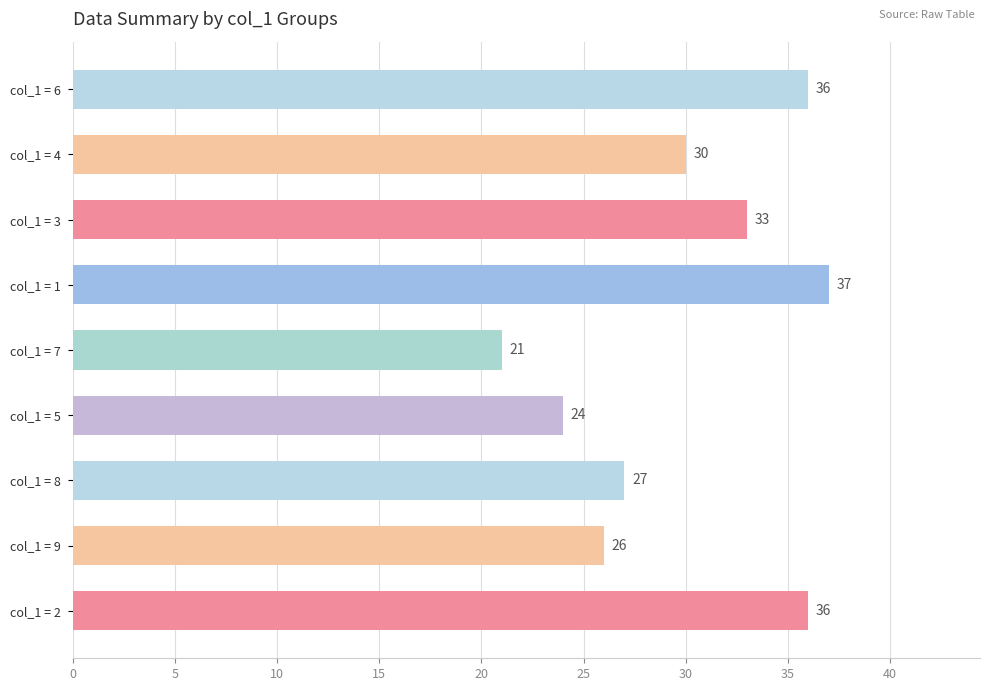

How many distinct data groups are displayed?

1